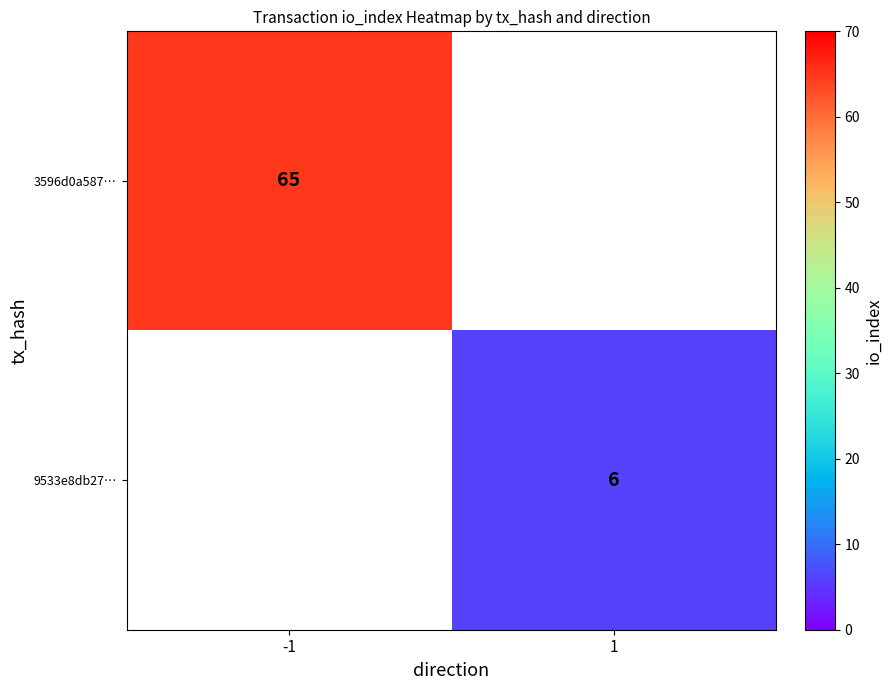

Is it true that 9533e8db27… equals 10 at 1?

False